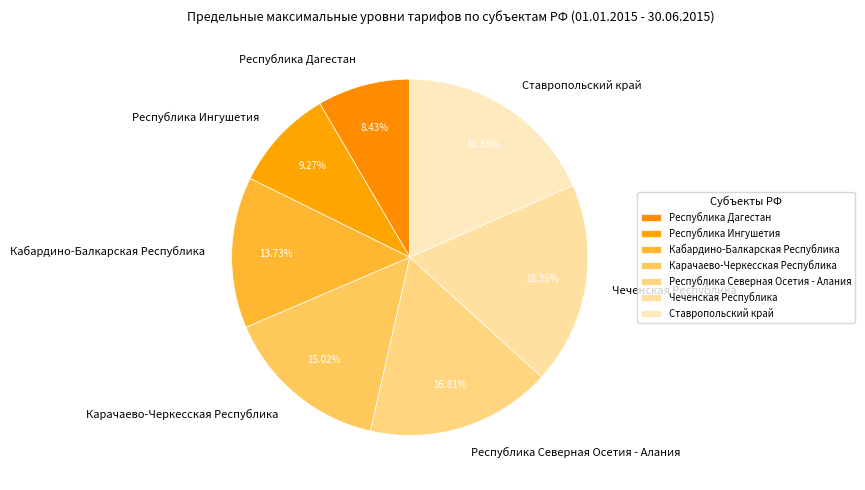

To the nearest percent, what portion does Чеченская Республика represent?

18%